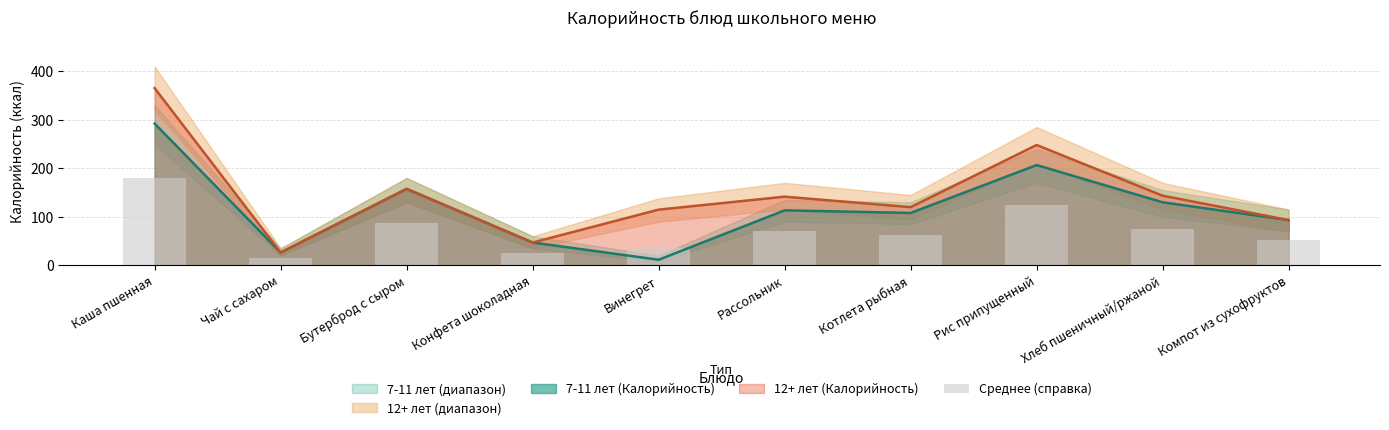

How many categories are shown in the chart?

10